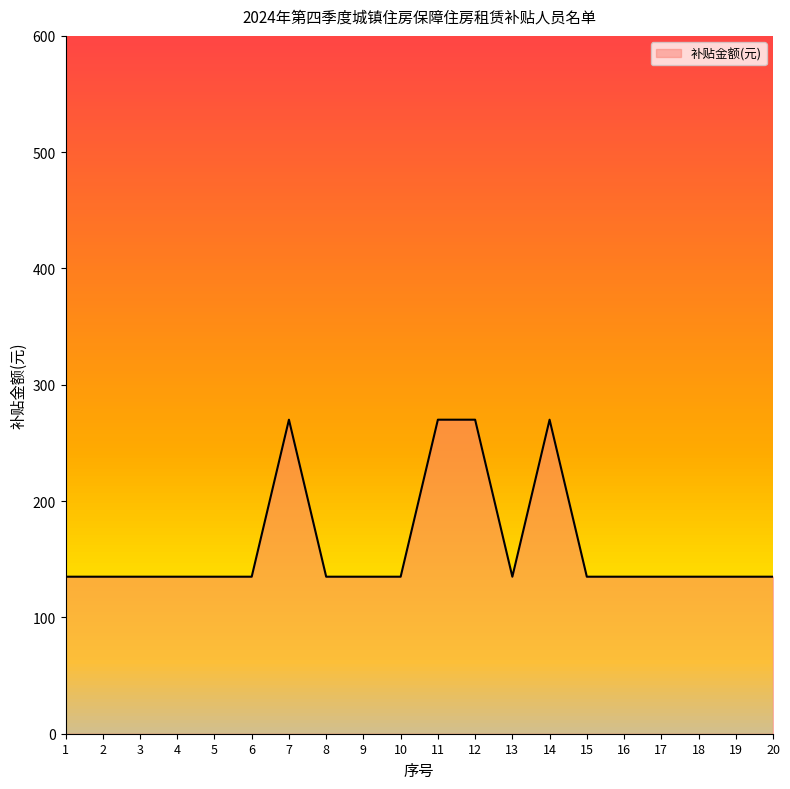

Does the chart display data point markers on the line(s)?

No